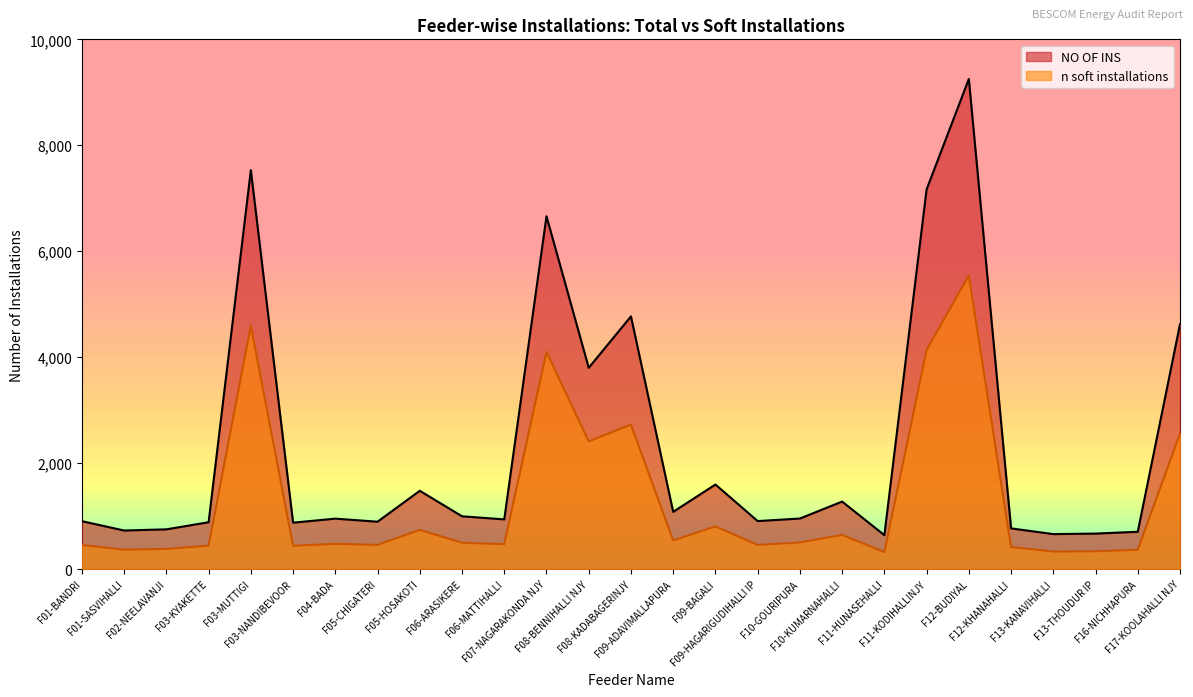

Which series changed the most between F09-BAGALI and F10-GOURIPURA?

NO OF INS